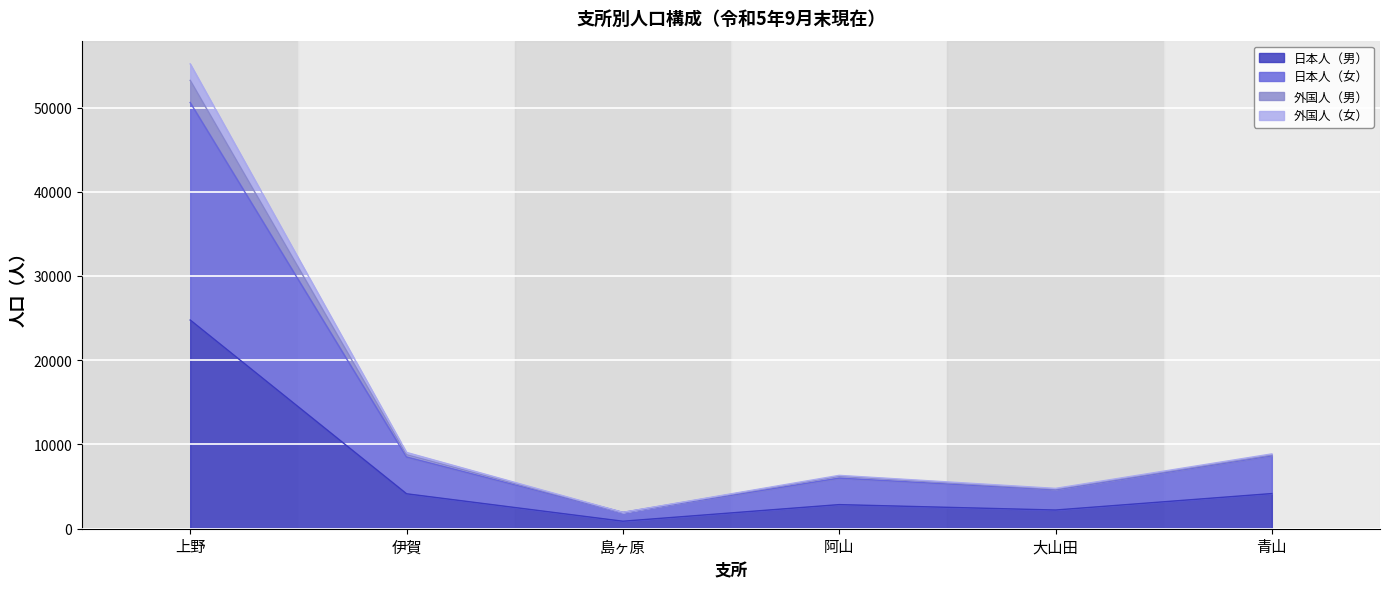

Does the chart display data point markers on the line(s)?

No